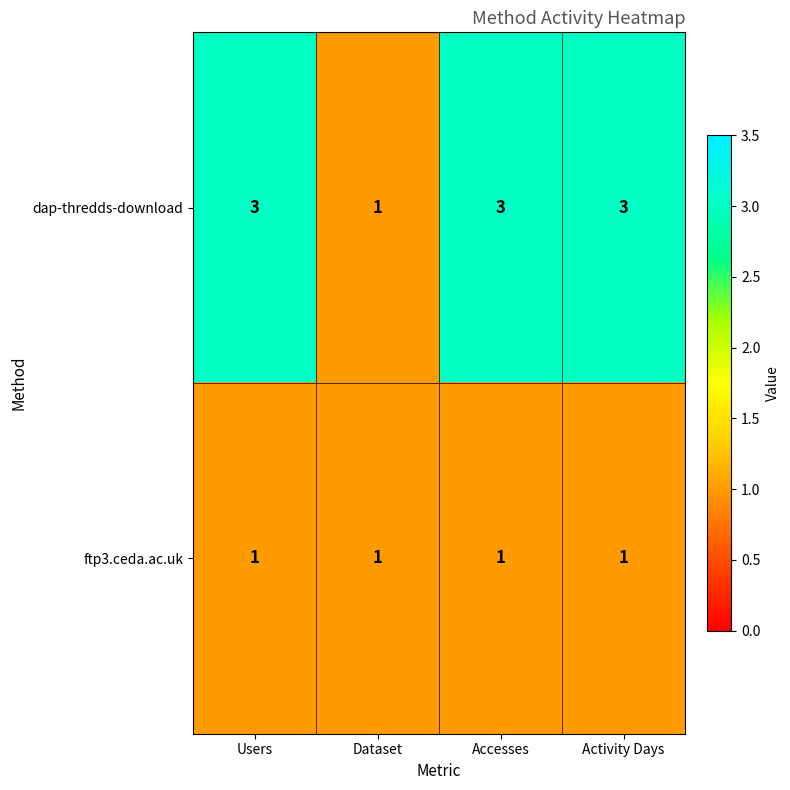

Between Users and Dataset, which series saw the biggest shift?

dap-thredds-download